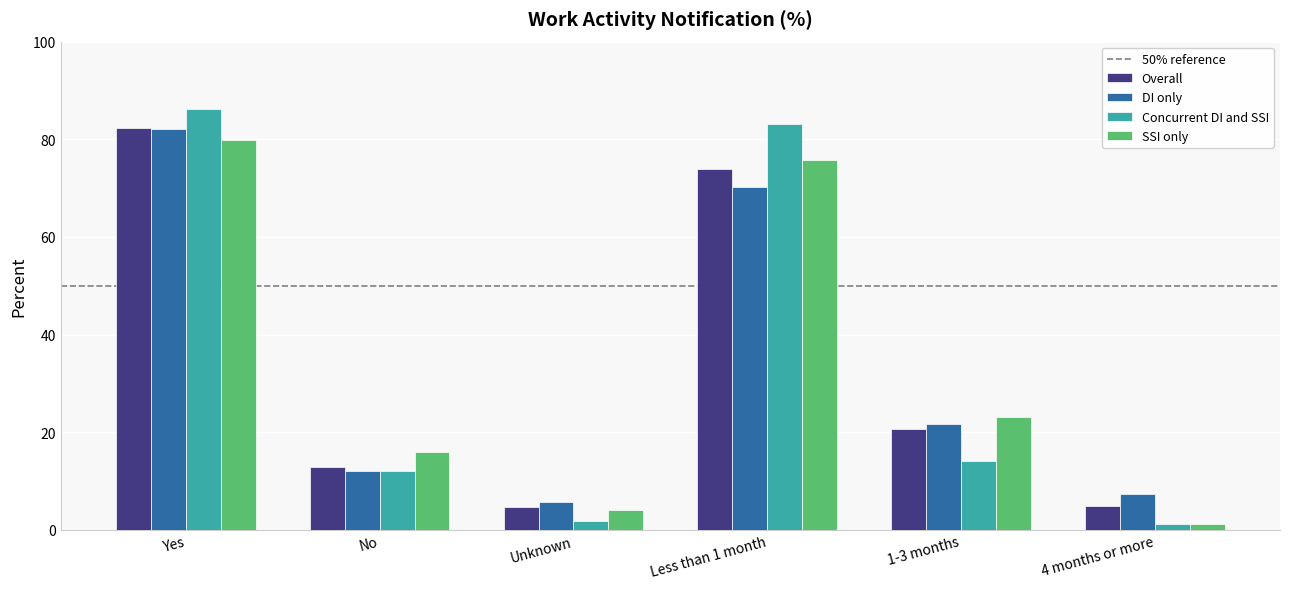

Read the Overall value at Unknown.

4.6